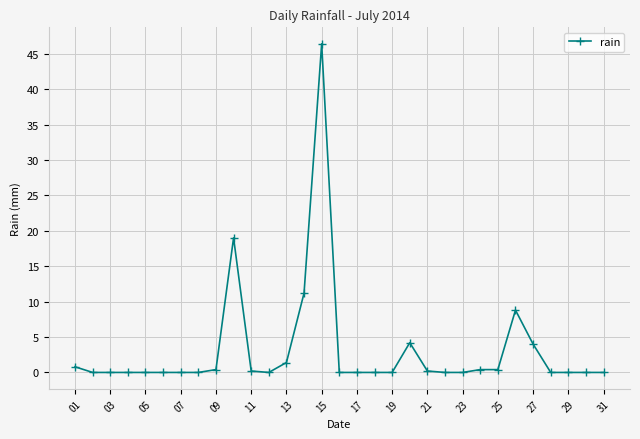

True or false: there are more than 1 points higher than both neighbors.

True